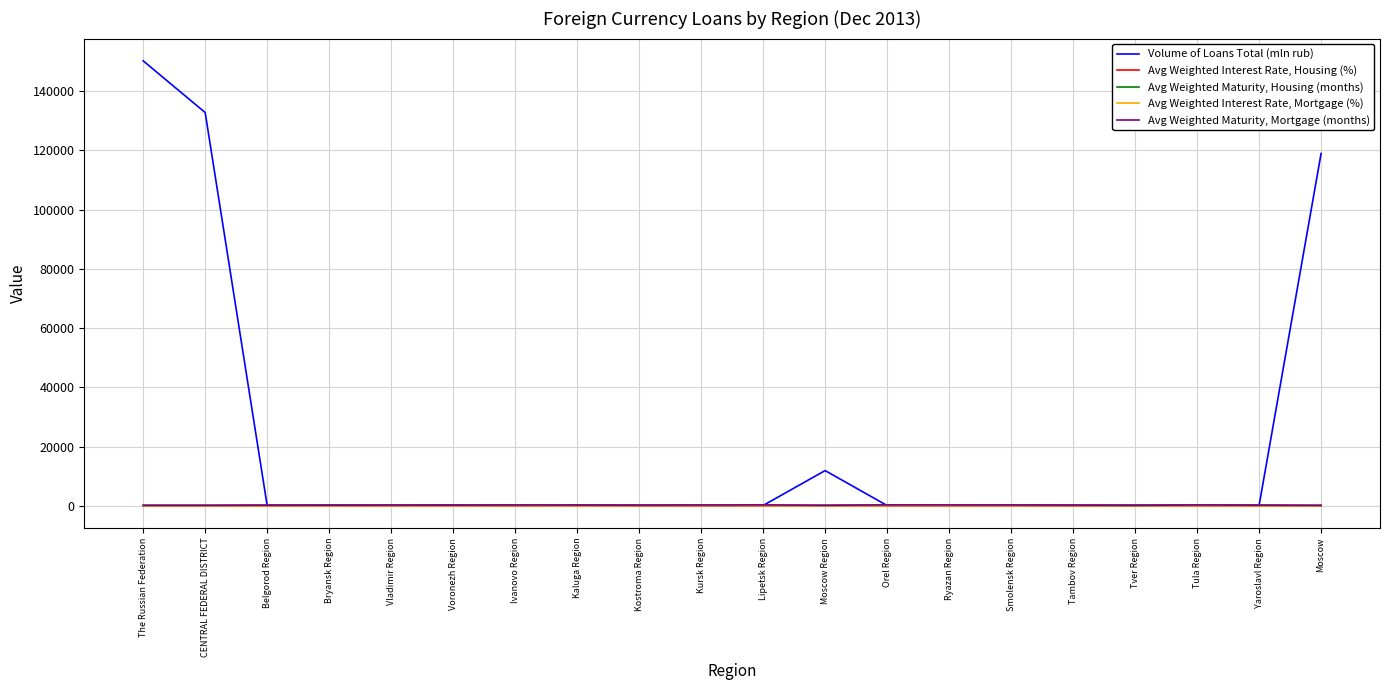

Which series has the widest spread of values?

Volume of Loans Total (mln rub)